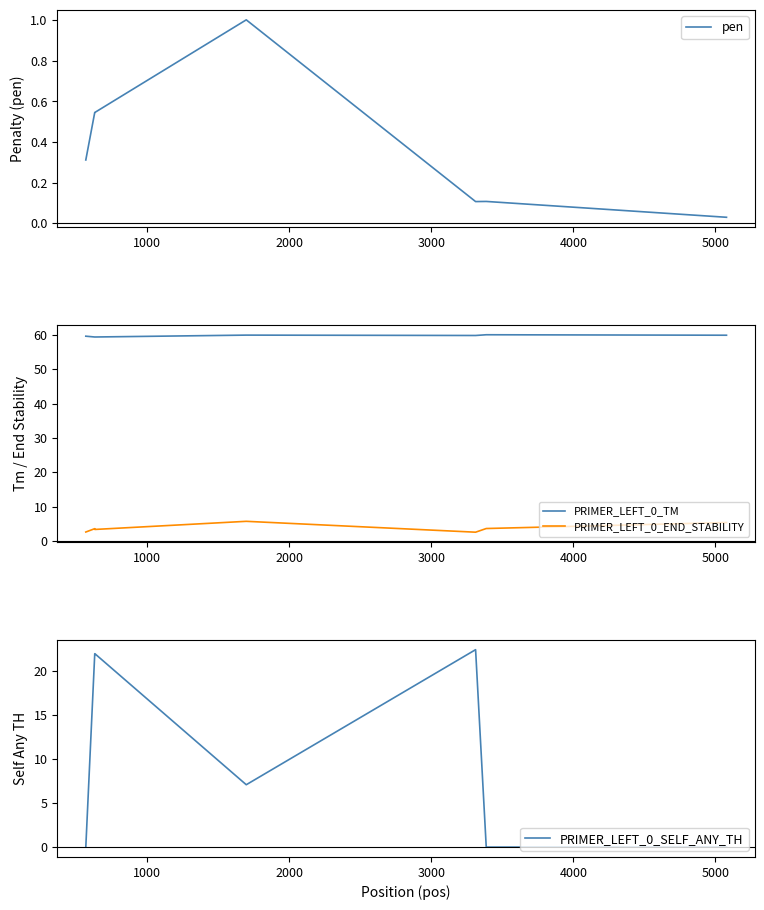

True or false: PRIMER_LEFT_0_END_STABILITY and PRIMER_LEFT_0_TM cross at least once.

False